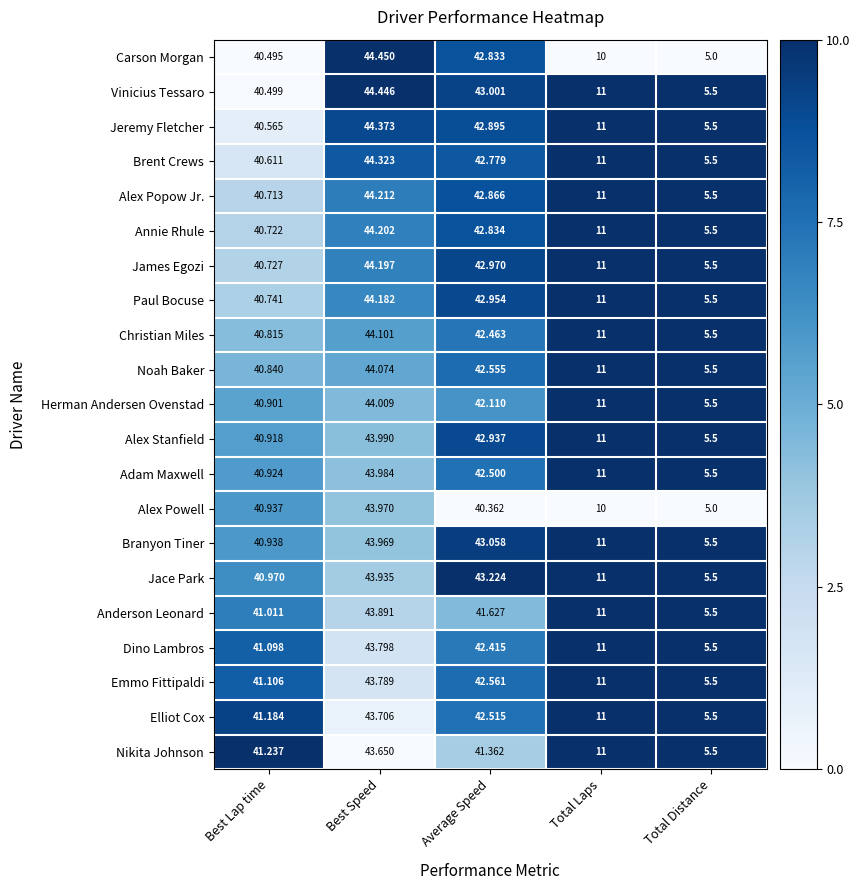

Rank the categories by Brent Crews value from highest to lowest.

Best Speed, Average Speed, Best Lap time, Total Laps, Total Distance